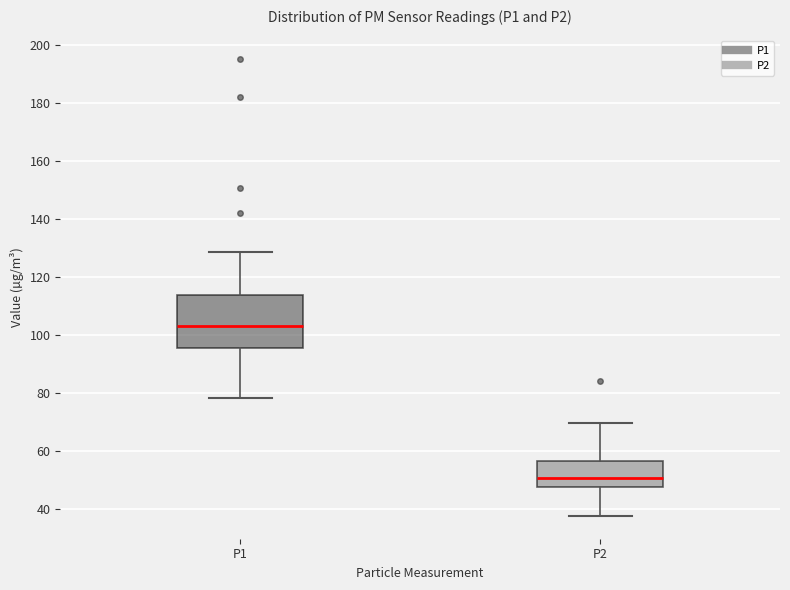

Which box is the tallest, from its lower edge to its upper edge?

P1